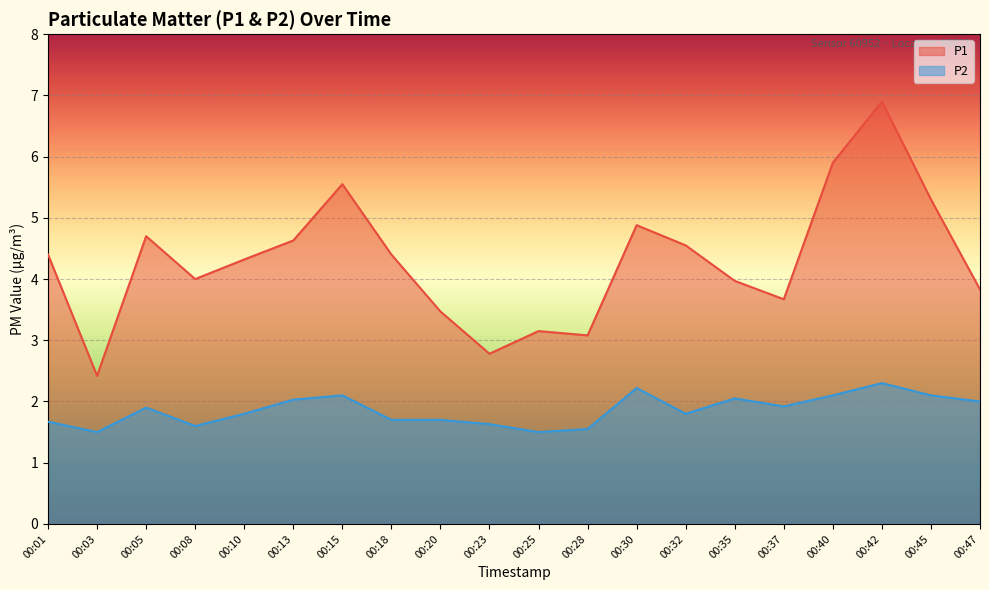

True or false: P2 has a value of 2.2 at 00:30.

True